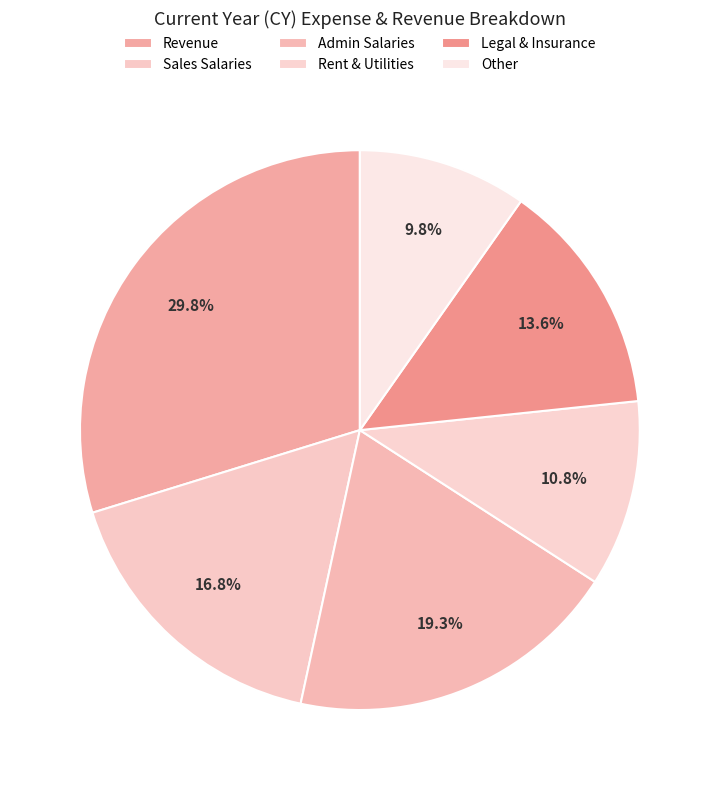

To the nearest percent, what percentage of the pie is Sales Salaries?

17%